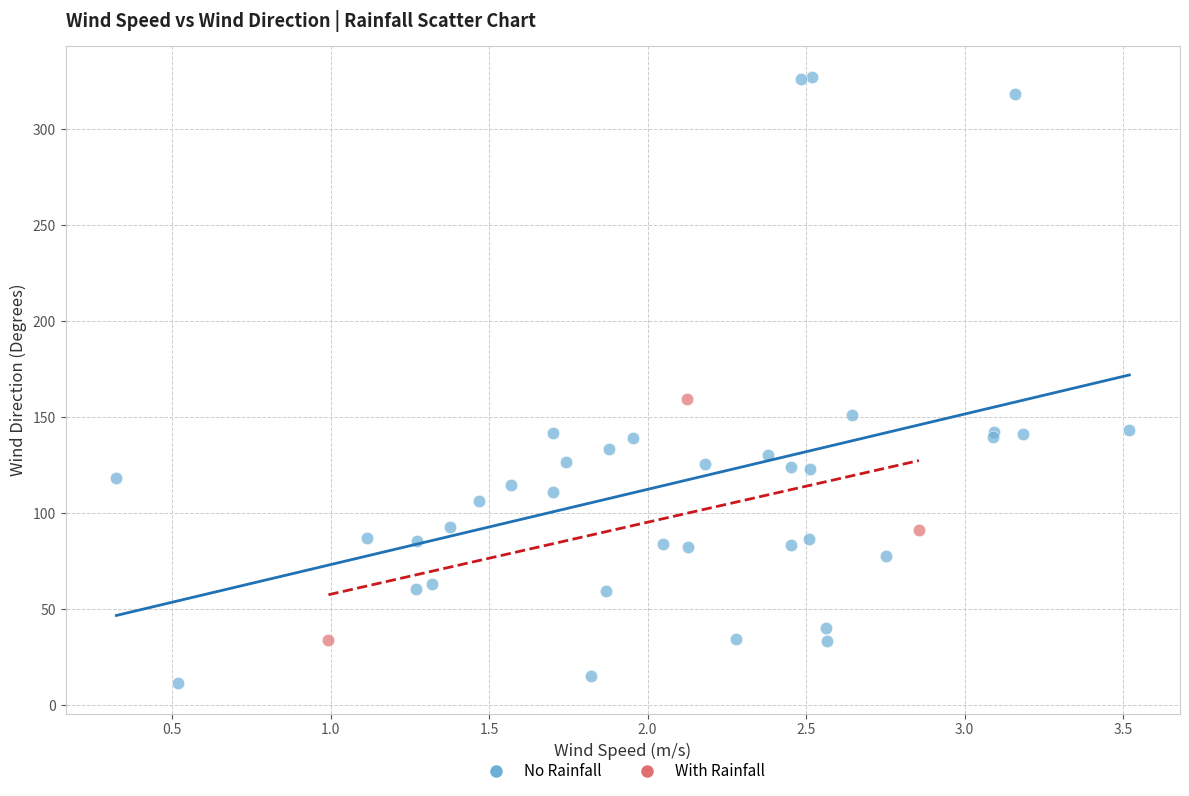

Which series has the largest Y range (max minus min)?

No Rainfall